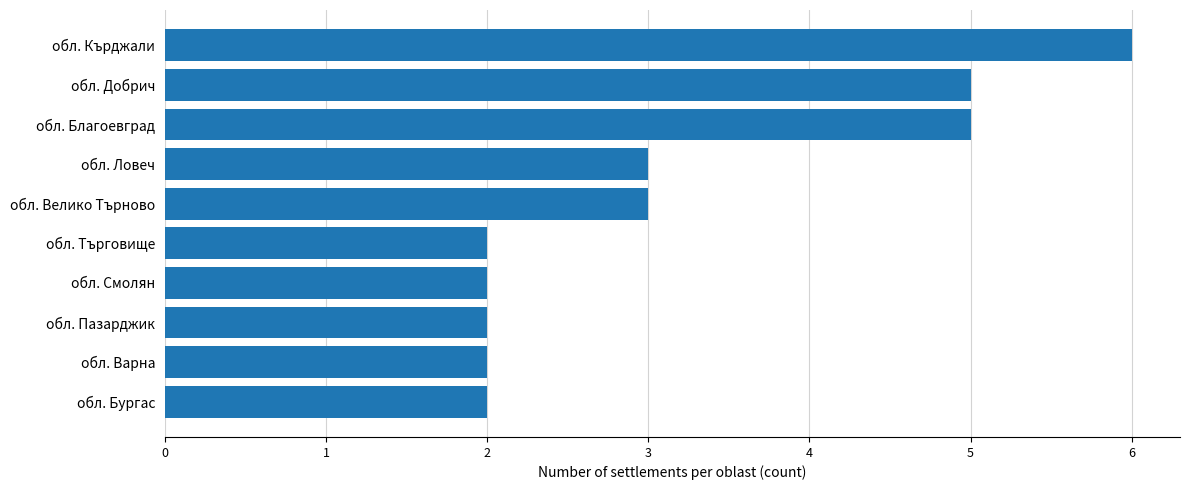

What is the difference between the maximum and minimum values?

4